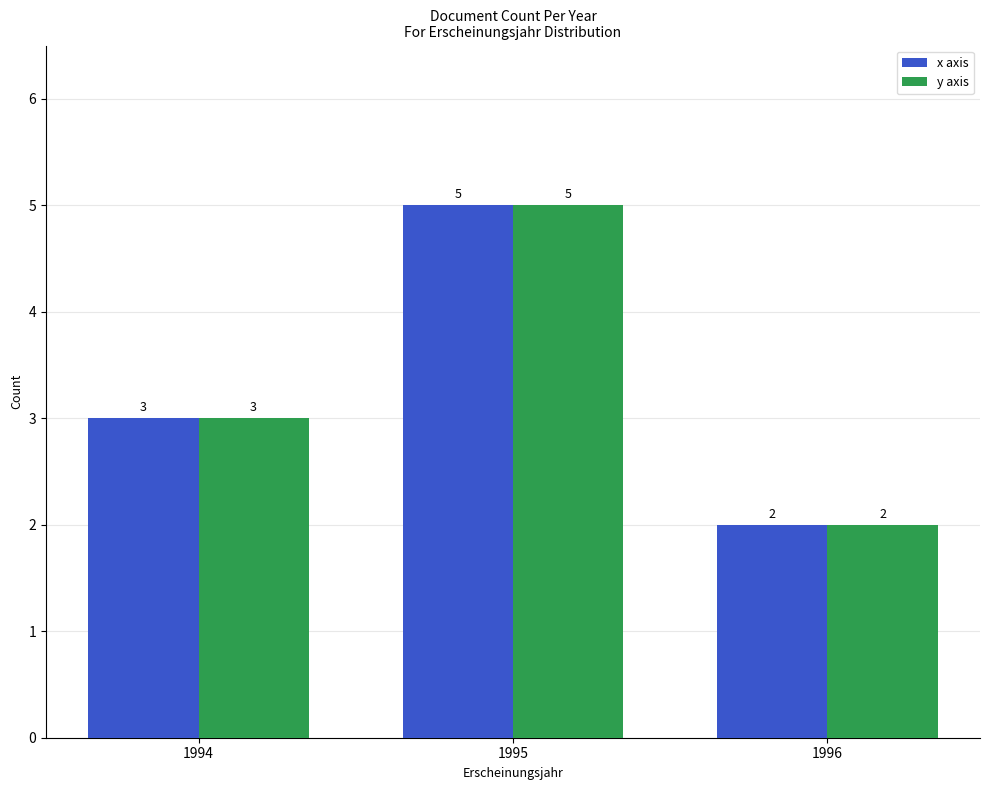

What is the maximum value for y axis?

5